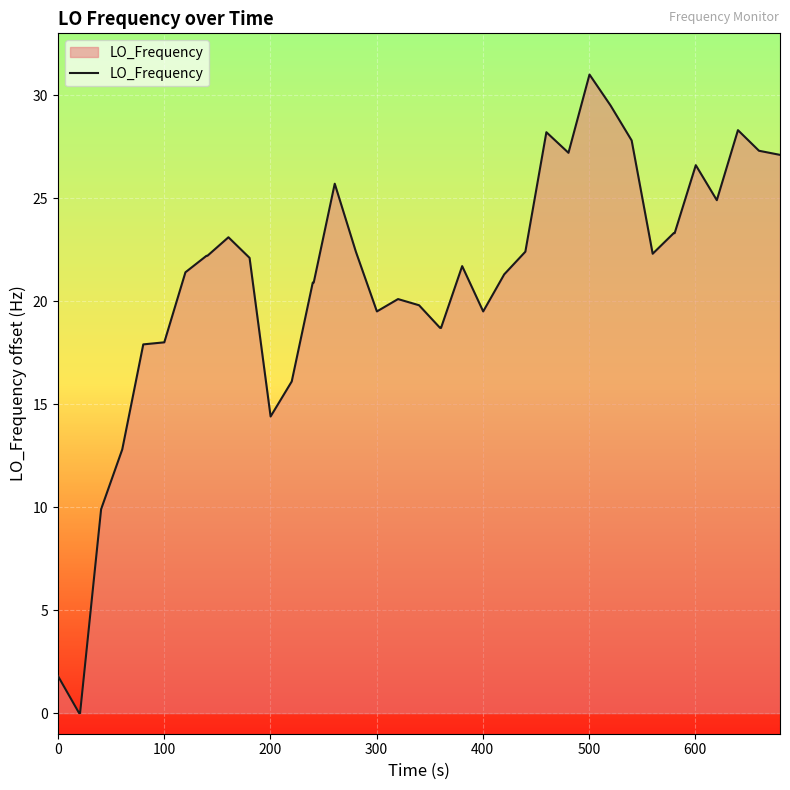

What is the maximum value shown in the chart?

31.0